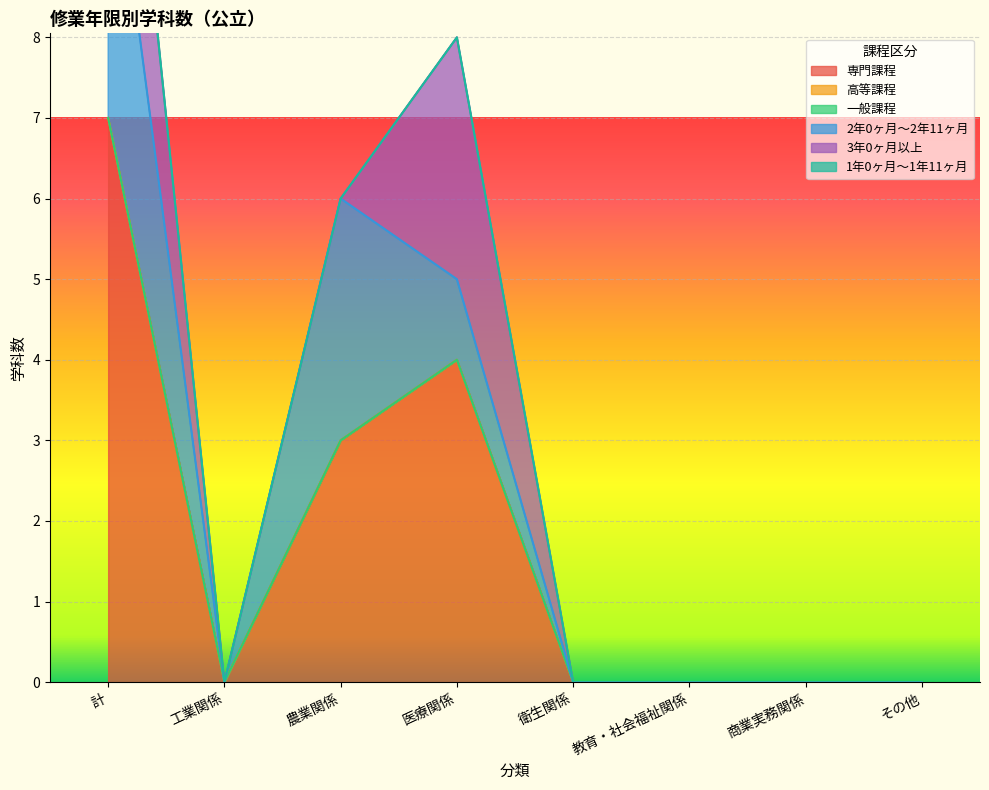

Reading left to right, list all the values displayed in this chart.

専門課程: 7	0	3	4	0	0	0	0
高等課程: 0	0	0	0	0	0	0	0
一般課程: 0	0	0	0	0	0	0	0
2年0ヶ月～2年11ヶ月: 4	0	3	1	0	0	0	0
3年0ヶ月以上: 3	0	0	3	0	0	0	0
1年0ヶ月～1年11ヶ月: 0	0	0	0	0	0	0	0